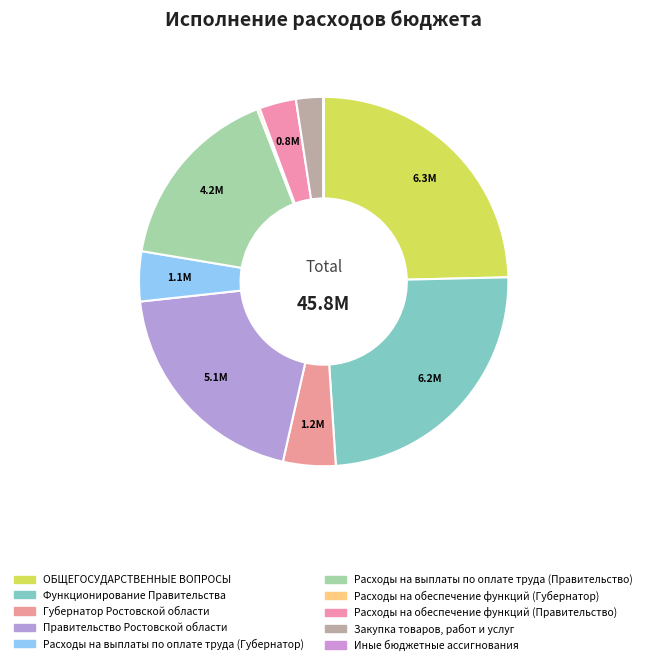

To the nearest percent, what is the combined percentage of Расходы на выплаты по оплате труда (Правительство) and Расходы на обеспечение функций (Правительство)?

20%